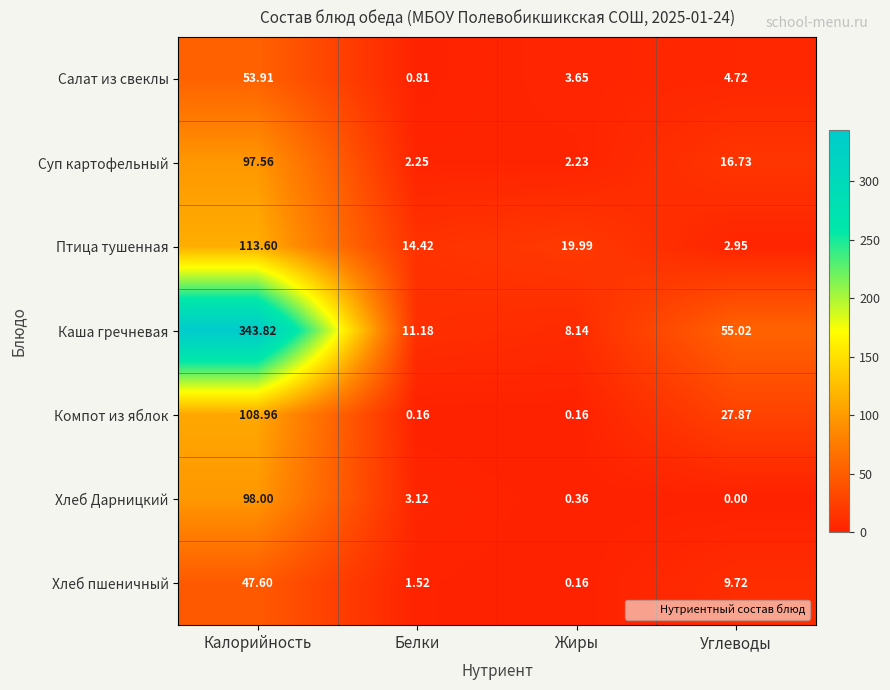

At Белки, list the series in order from largest to smallest.

Птица тушенная, Каша гречневая, Хлеб Дарницкий, Суп картофельный, Хлеб пшеничный, Салат из свеклы, Компот из яблок